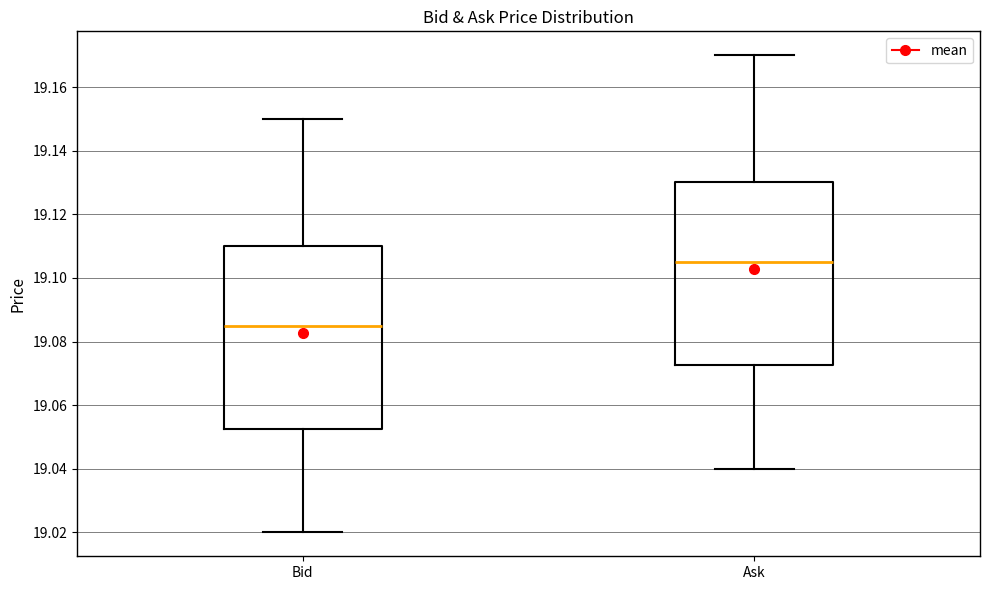

Which box has the lowest median line?

Bid